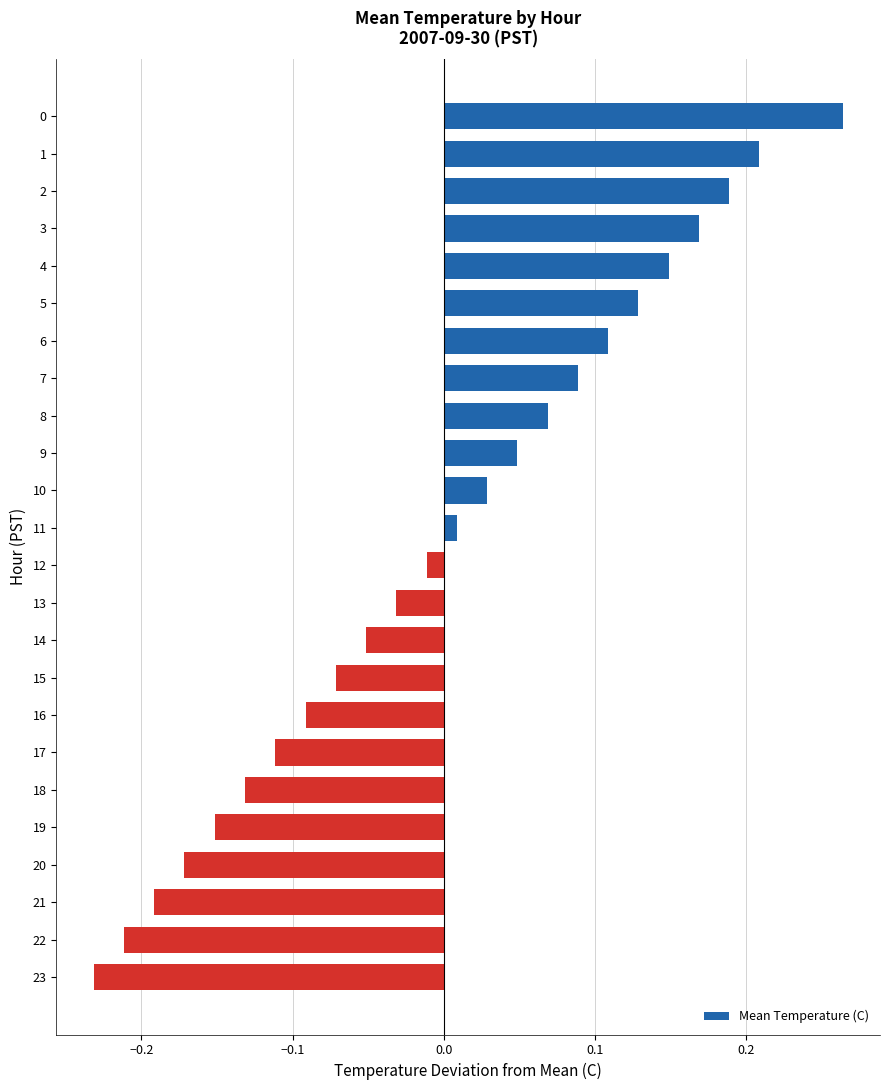

The value at 19 is -0.1. True or false?

False